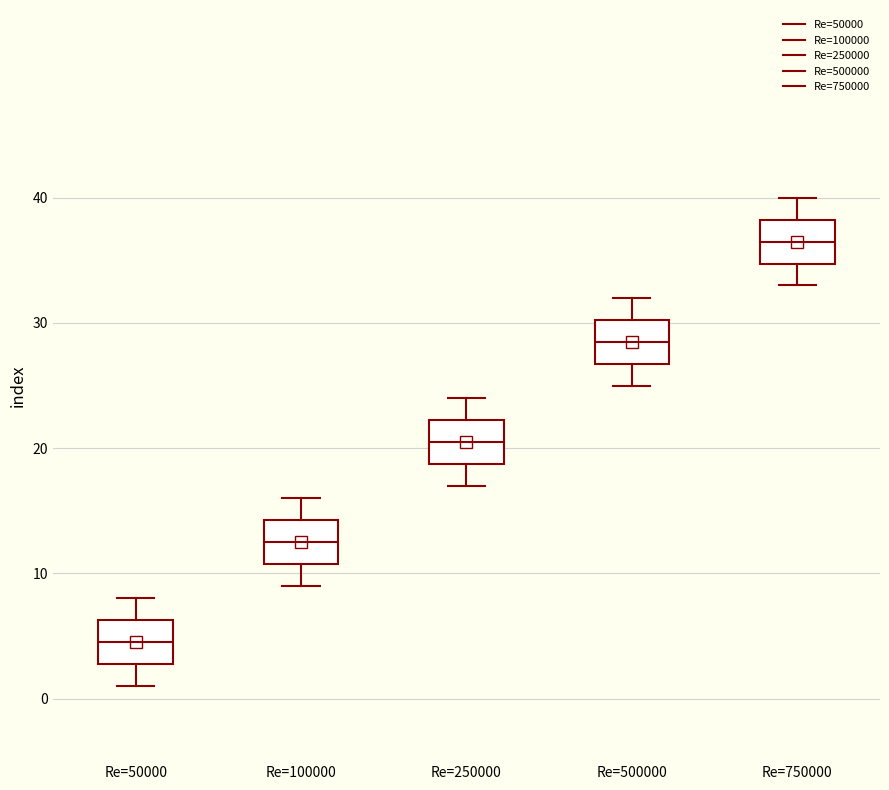

Where is the upper edge of the box for Re=500000 on the y-axis? The values are not printed on the chart, so give them approximately, as read against the axis.

30